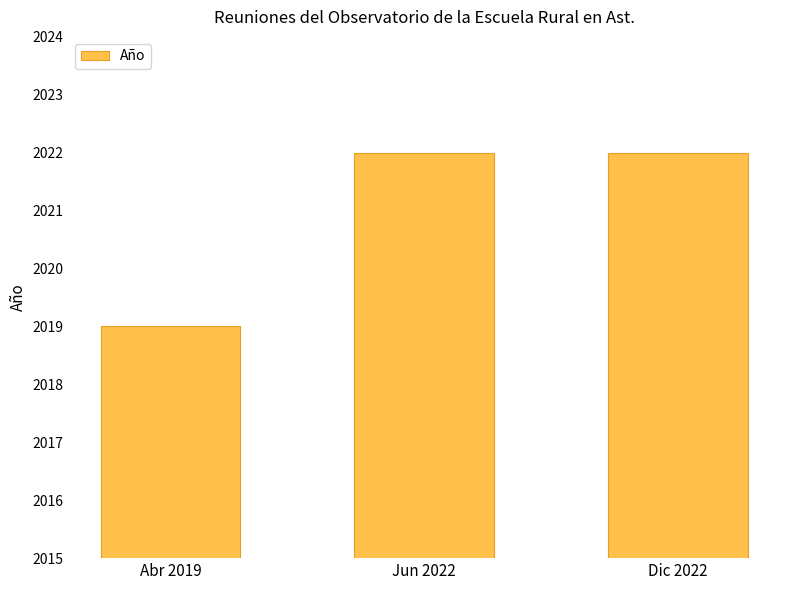

What is the smallest value displayed?

2019